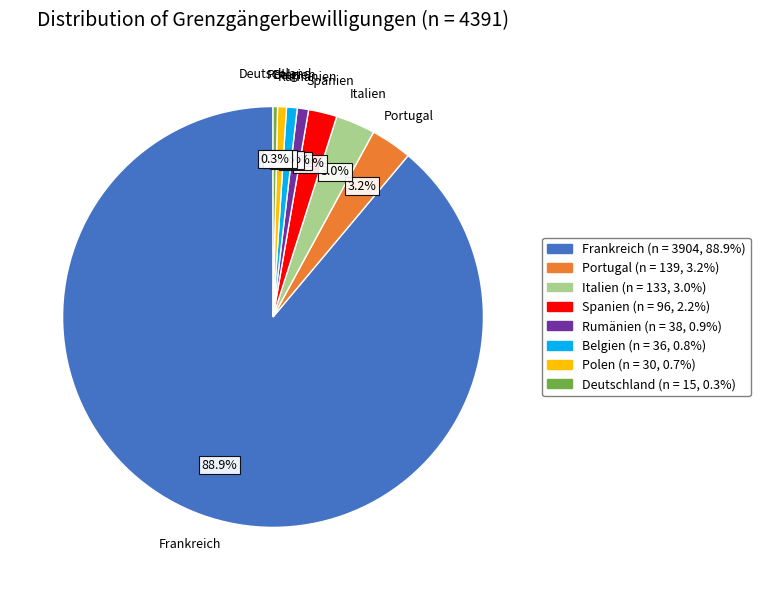

What percentage is NOT represented by Belgien?

99.2%